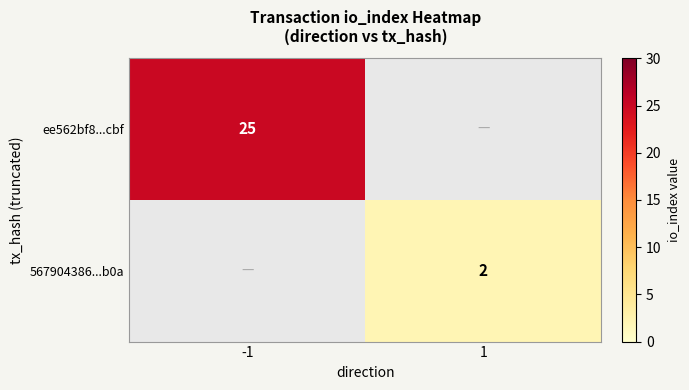

What is the maximum value shown in the chart?

25.0